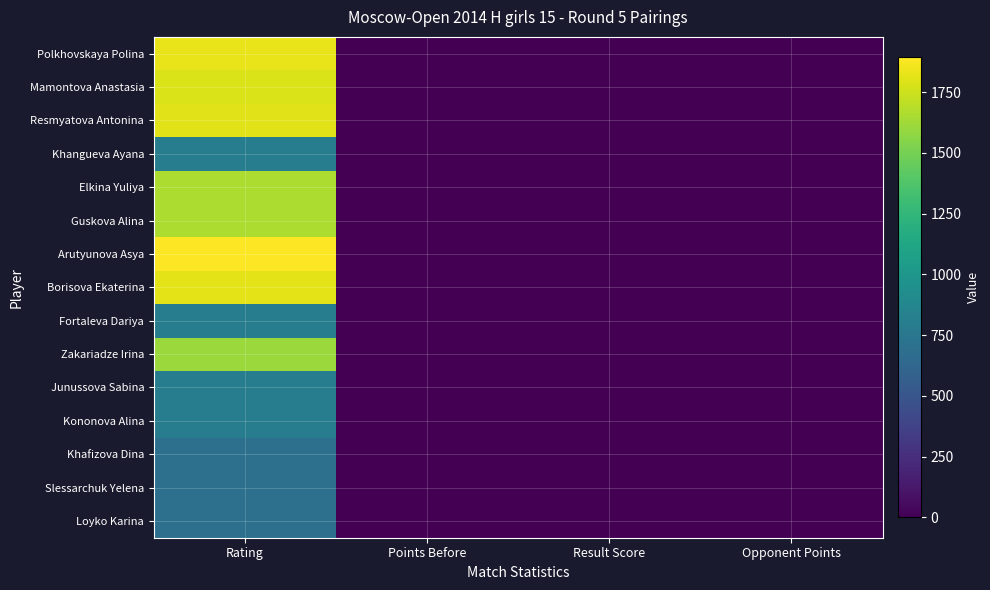

Reading left to right, what are all the values shown in this chart?

Polkhovskaya Polina: Rating=1828.0	Points Before=3.5	Result Score=0.0	Opponent Points=4.0
Mamontova Anastasia: Rating=1790.0	Points Before=3.0	Result Score=0.0	Opponent Points=3.5
Resmyatova Antonina: Rating=1807.0	Points Before=3.0	Result Score=1.0	Opponent Points=3.0
Khangueva Ayana: Rating=800.0	Points Before=3.0	Result Score=0.5	Opponent Points=3.0
Elkina Yuliya: Rating=1663.0	Points Before=2.5	Result Score=0.0	Opponent Points=2.0
Guskova Alina: Rating=1661.0	Points Before=2.0	Result Score=0.5	Opponent Points=2.5
Arutyunova Asya: Rating=1894.0	Points Before=2.0	Result Score=1.0	Opponent Points=2.0
Borisova Ekaterina: Rating=1818.0	Points Before=2.0	Result Score=1.0	Opponent Points=2.0
Fortaleva Dariya: Rating=800.0	Points Before=2.0	Result Score=0.5	Opponent Points=2.0
Zakariadze Irina: Rating=1611.0	Points Before=2.0	Result Score=1.0	Opponent Points=2.0
Junussova Sabina: Rating=800.0	Points Before=1.5	Result Score=0.0	Opponent Points=1.0
Kononova Alina: Rating=800.0	Points Before=1.0	Result Score=1.0	Opponent Points=1.5
Khafizova Dina: Rating=700.0	Points Before=1.0	Result Score=1.0	Opponent Points=1.0
Slessarchuk Yelena: Rating=700.0	Points Before=1.0	Result Score=1.0	Opponent Points=1.0
Loyko Karina: Rating=700.0	Points Before=0.0	Result Score=1.0	Opponent Points=0.0